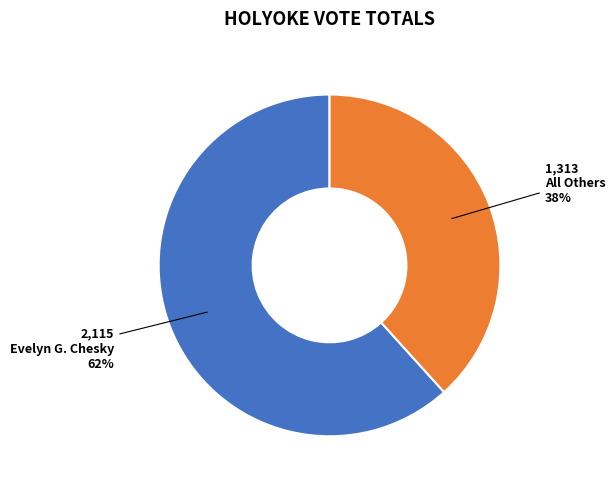

To the nearest percent, what is the average slice percentage?

50%